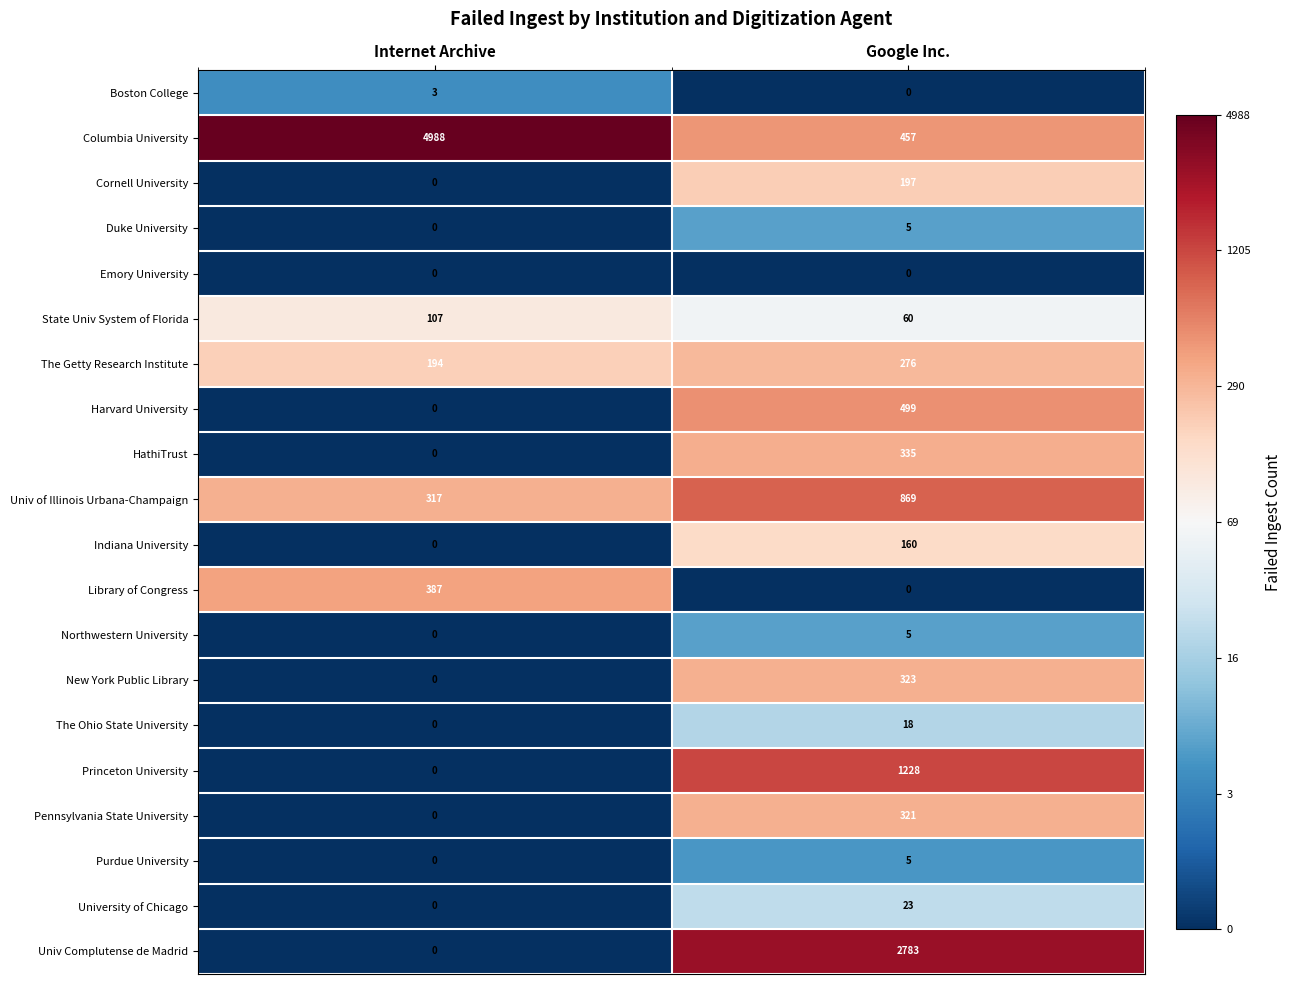

What is the sum of all Purdue University values?

5